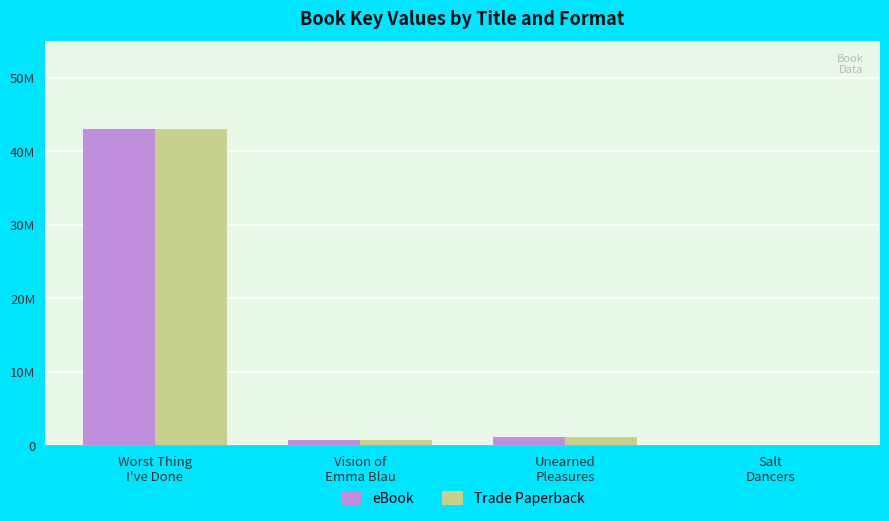

What are all the series names shown in the legend?

eBook, Trade Paperback